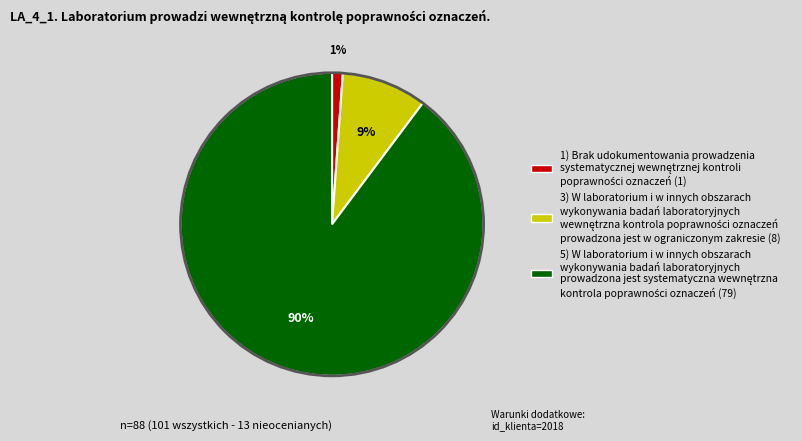

Does any single category account for the majority?

Yes